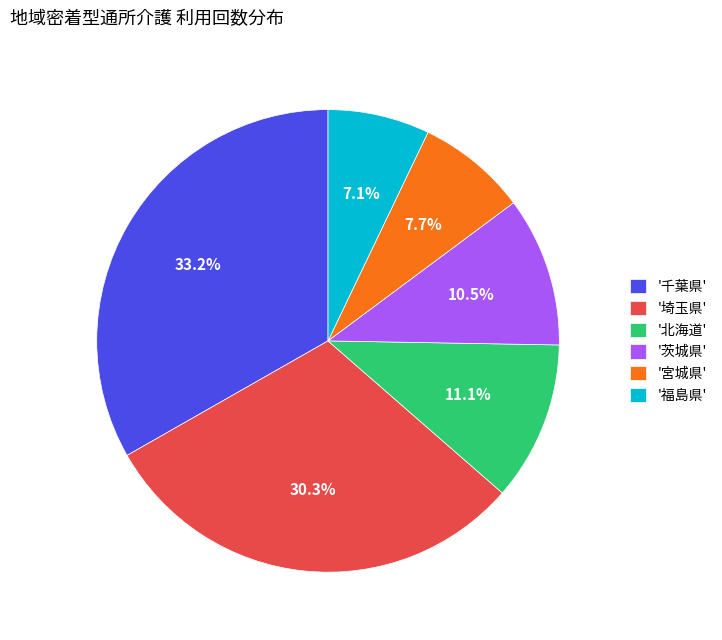

Between '千葉県' and '埼玉県', which is larger?

'千葉県'